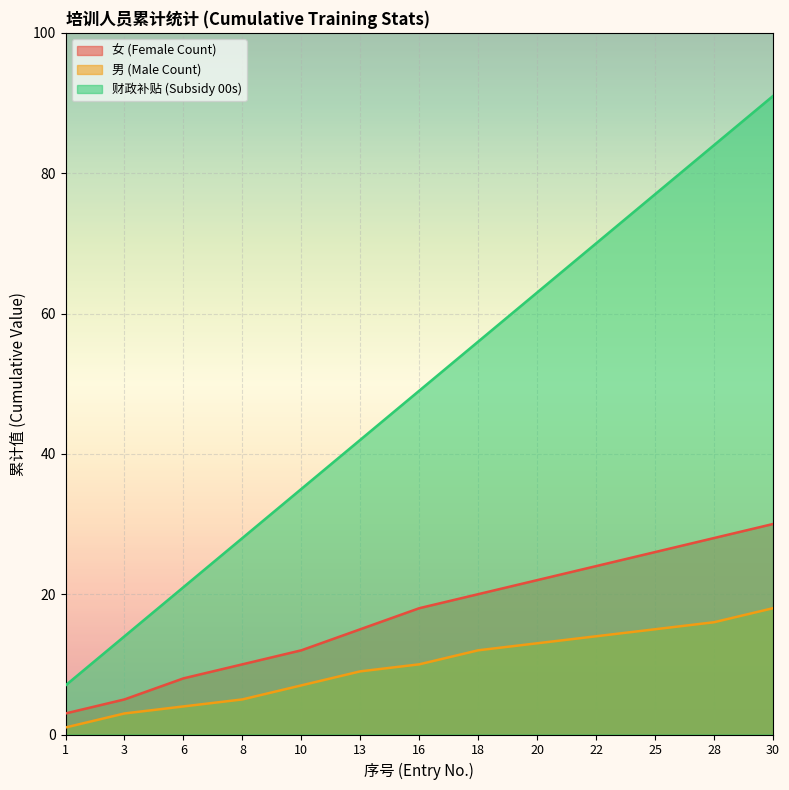

What is the spread (max minus min) of values at 1?

6